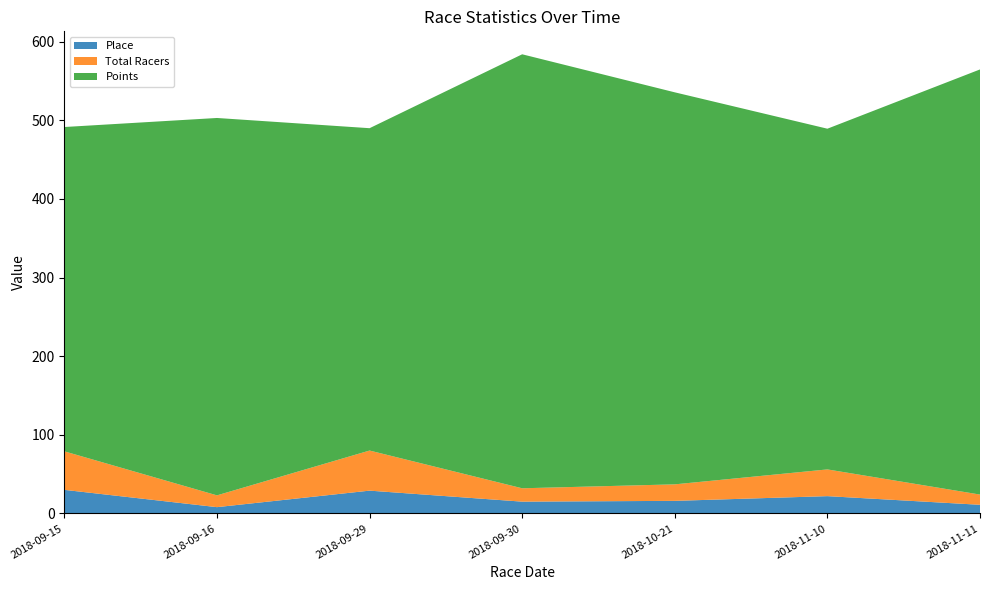

Reading right to left, what are all the values shown in this chart?

Place: 2018-11-11=11.0	2018-11-10=22.0	2018-10-21=16.0	2018-09-30=15.0	2018-09-29=29.0	2018-09-16=8.0	2018-09-15=30.0
Total Racers: 2018-11-11=13.0	2018-11-10=34.0	2018-10-21=21.0	2018-09-30=17.0	2018-09-29=51.0	2018-09-16=15.0	2018-09-15=49.0
Points: 2018-11-11=540.7	2018-11-10=433.4	2018-10-21=498.6	2018-09-30=552.0	2018-09-29=410.0	2018-09-16=480.0	2018-09-15=412.5